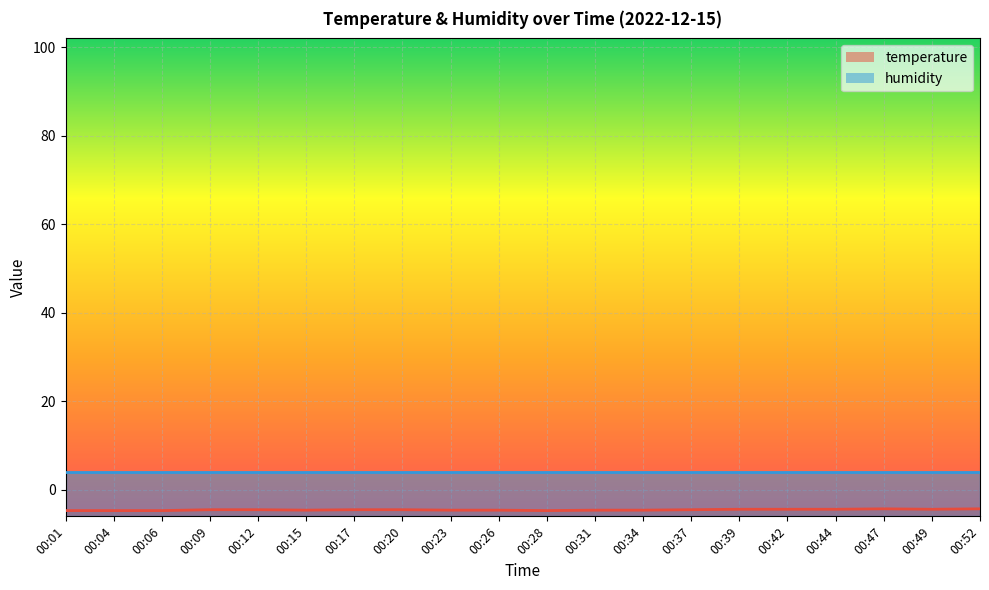

What is the value of the 1st point from the left?

-4.7